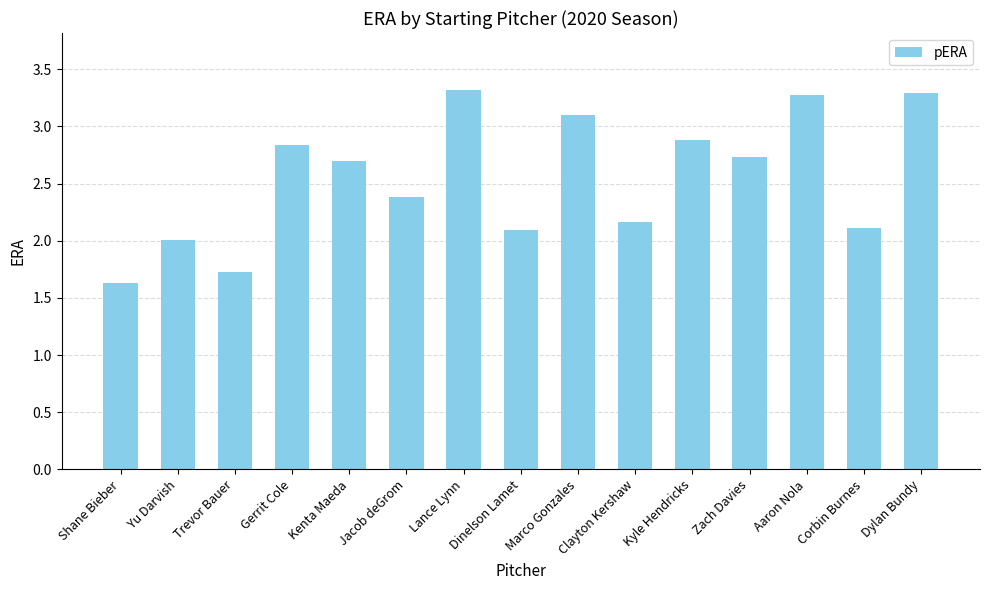

What is the difference between the maximum and minimum values?

1.7